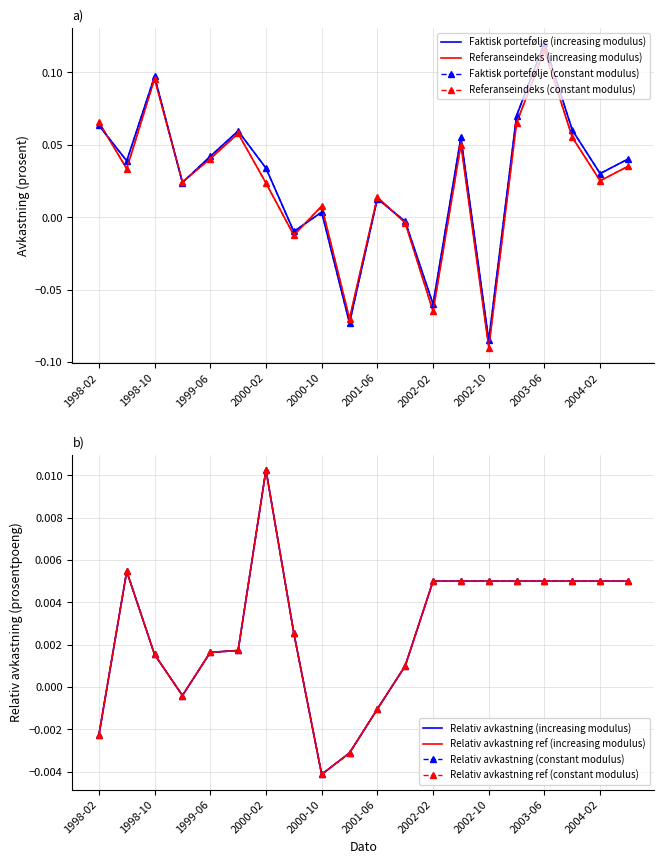

Between 1998-06 and 2003-02, which series saw the biggest shift?

Referanseindeks